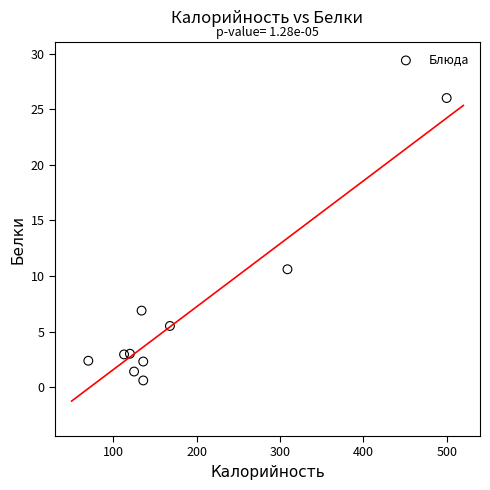

What is the average X value?

181.1